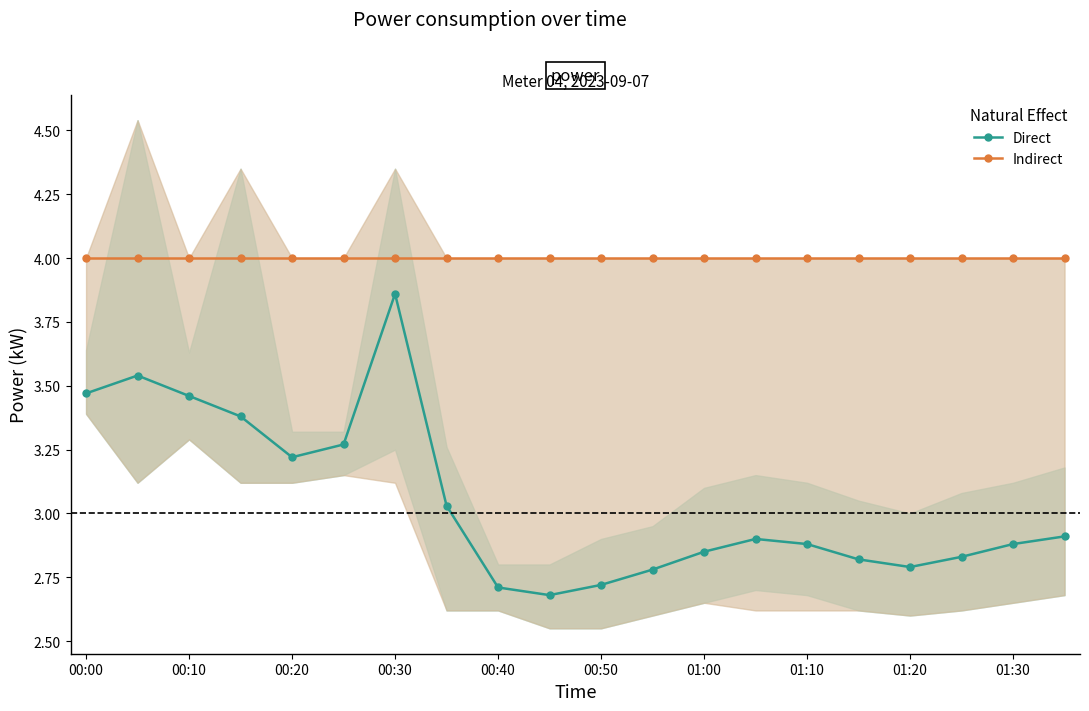

Which series has the largest total across all categories?

Indirect